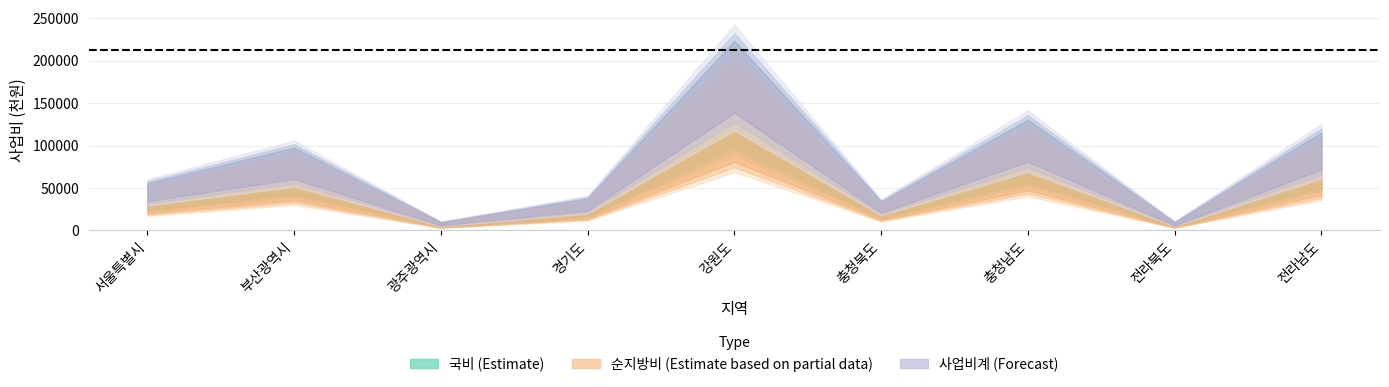

What is the sum of the 국비 values at 경기도 and 충청남도?

87000